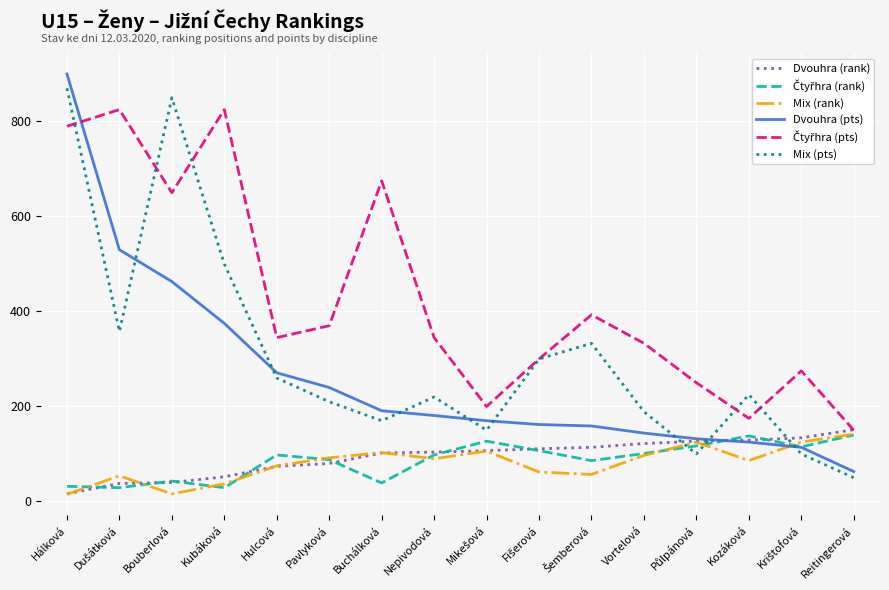

At which label is Dvouhra (pts) closest to 481?

Bouberlová